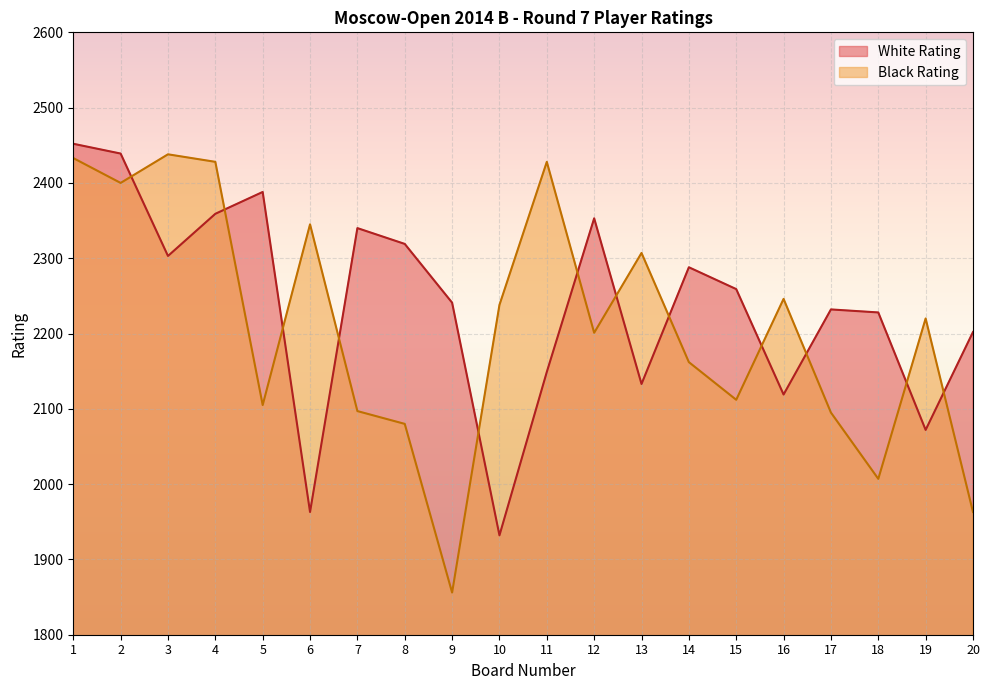

True or false: Black Rating and White Rating intersect in this chart.

True